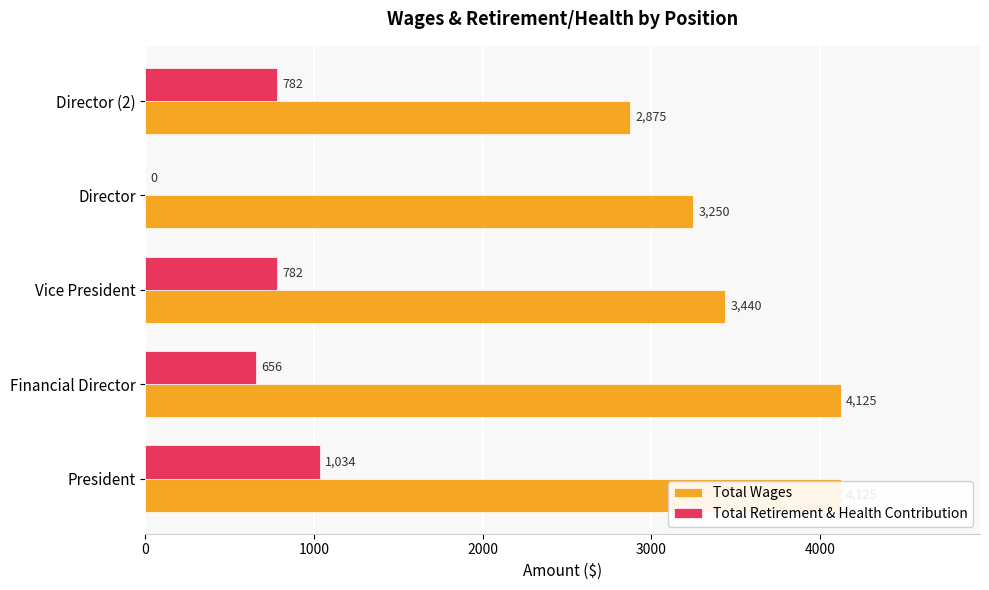

Are the bars horizontal?

Yes